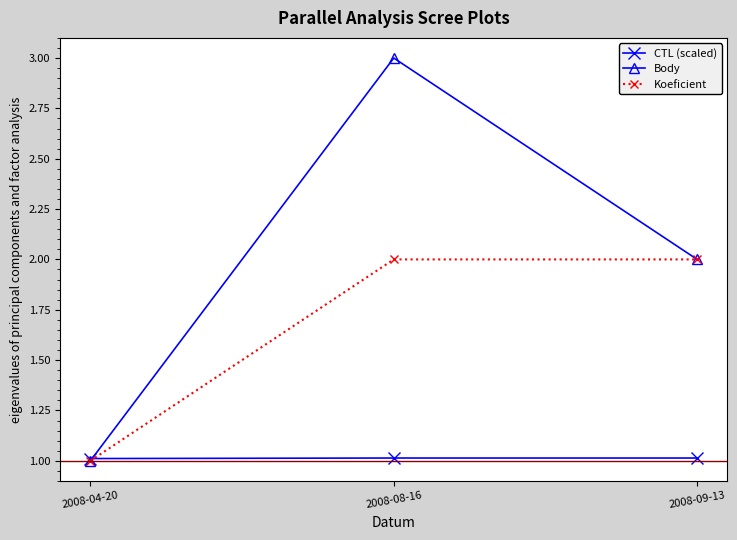

Where is Body nearest to the value 2?

2008-09-13